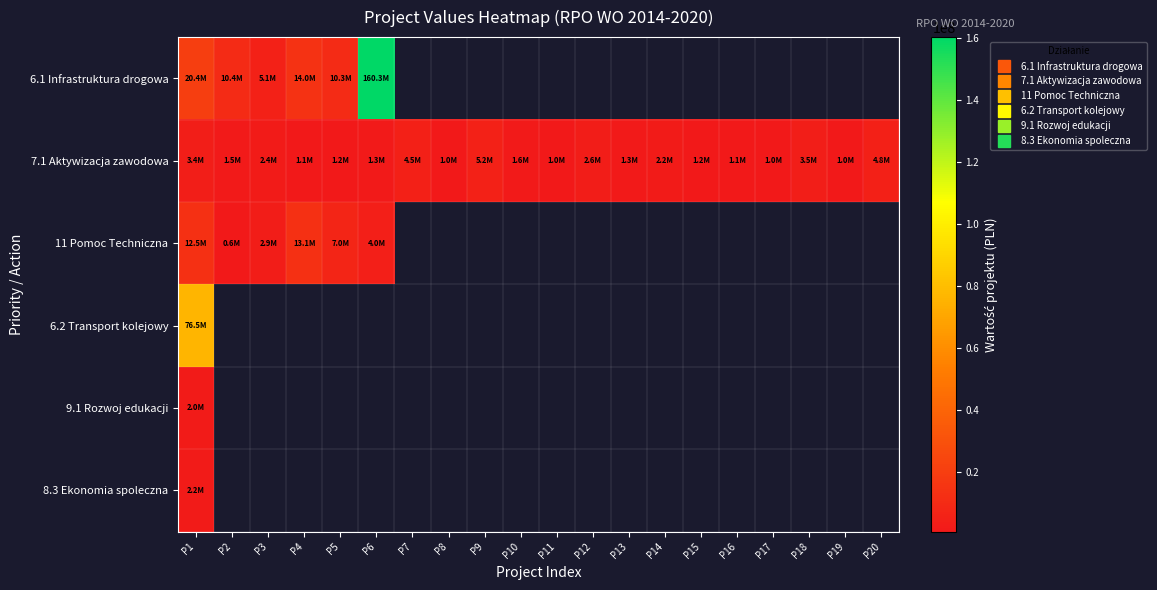

Which has a higher value, P11 or P17?

P17